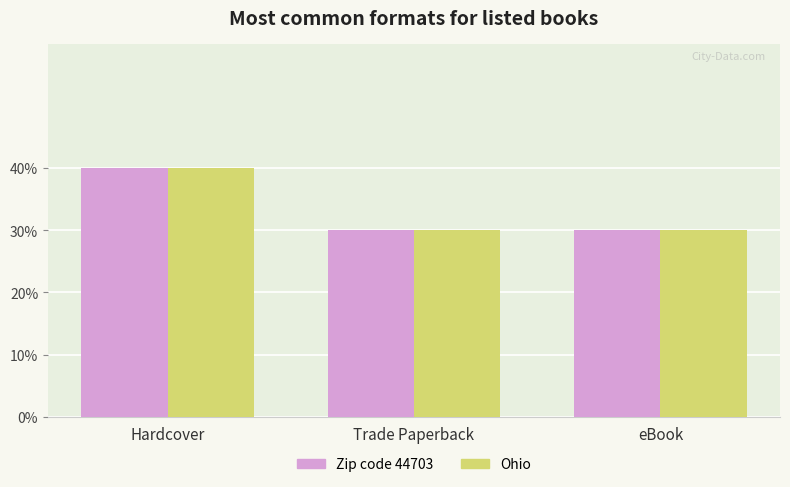

What are all the series names shown in the legend?

Zip code 44703, Ohio